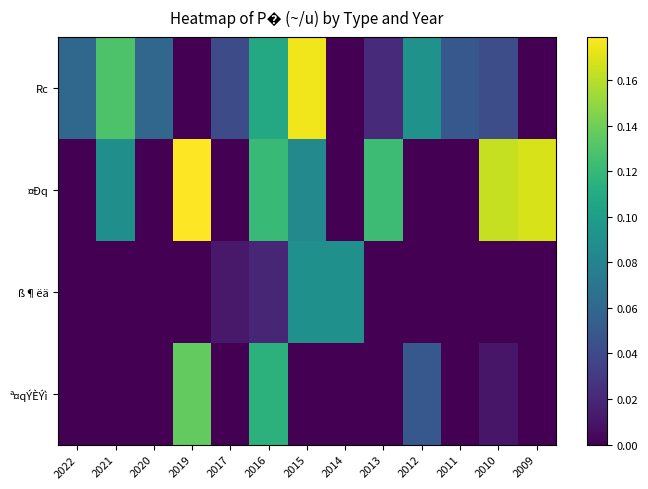

Reading right to left, transcribe all the data shown in this chart.

Rc: 2009=0.0	2010=0.0	2011=0.0	2012=0.1	2013=0.0	2014=0.0	2015=0.2	2016=0.1	2017=0.0	2019=0.0	2020=0.1	2021=0.1	2022=0.1
¤Ðq: 2009=0.2	2010=0.2	2011=0.0	2012=0.0	2013=0.1	2014=0.0	2015=0.1	2016=0.1	2017=0.0	2019=0.2	2020=0.0	2021=0.1	2022=0.0
ß¶ëä: 2009=0.0	2010=0.0	2011=0.0	2012=0.0	2013=0.0	2014=0.1	2015=0.1	2016=0.0	2017=0.0	2019=0.0	2020=0.0	2021=0.0	2022=0.0
ª¤qÝÈÝì: 2009=0.0	2010=0.0	2011=0.0	2012=0.0	2013=0.0	2014=0.0	2015=0.0	2016=0.1	2017=0.0	2019=0.1	2020=0.0	2021=0.0	2022=0.0